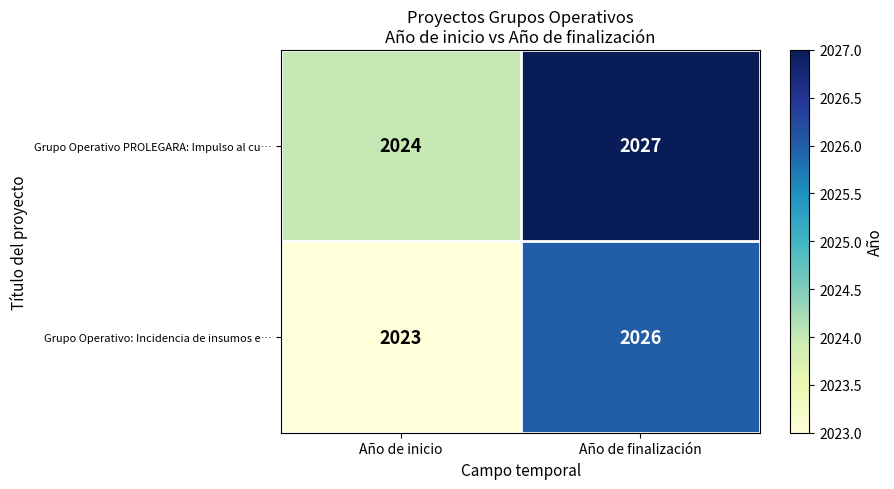

Which category has the lowest value in the Grupo Operativo PROLEGARA: Impulso al cu… series?

Año de inicio